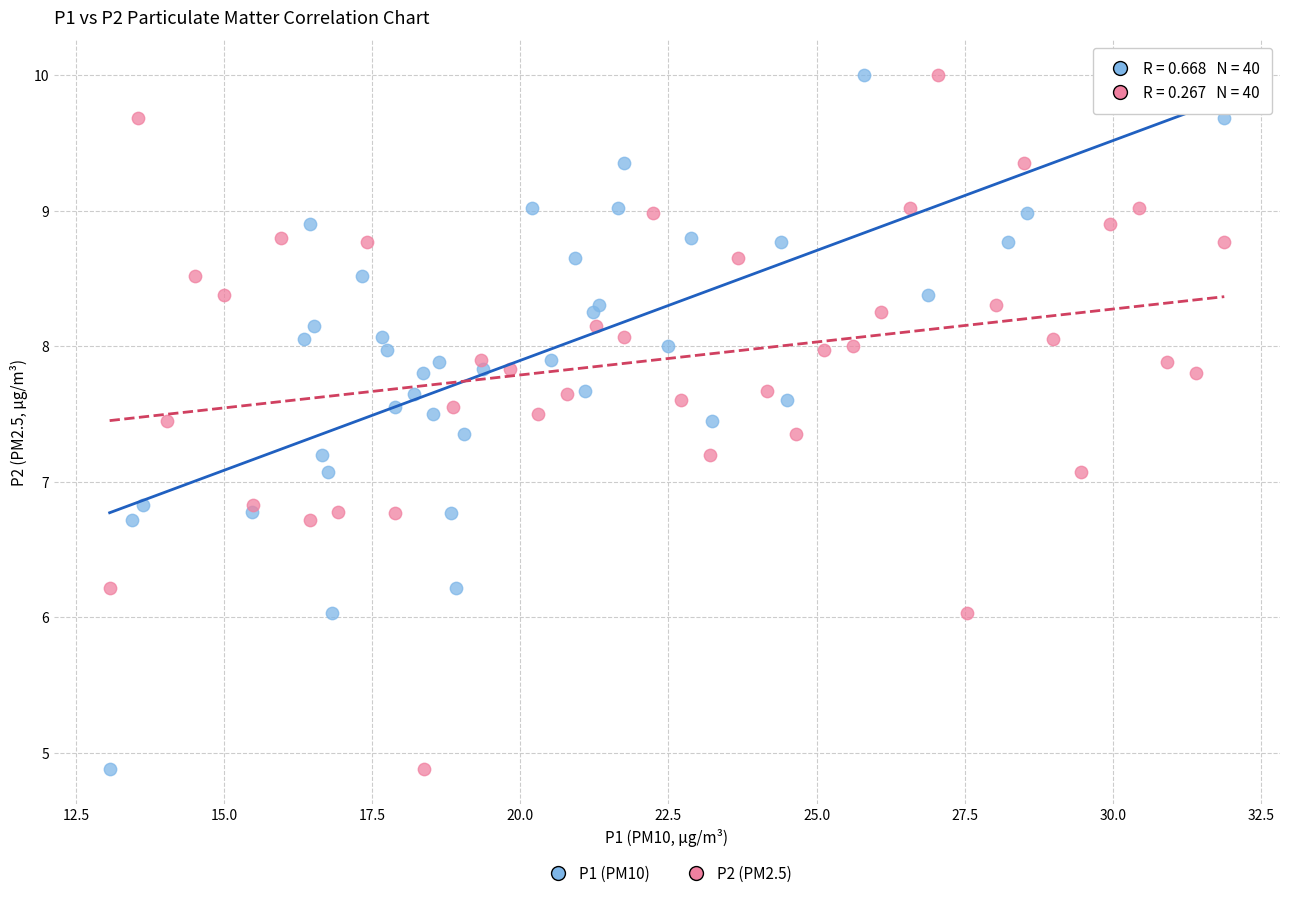

What are all the series names shown in the legend?

P1 (PM10), P2 (PM2.5)